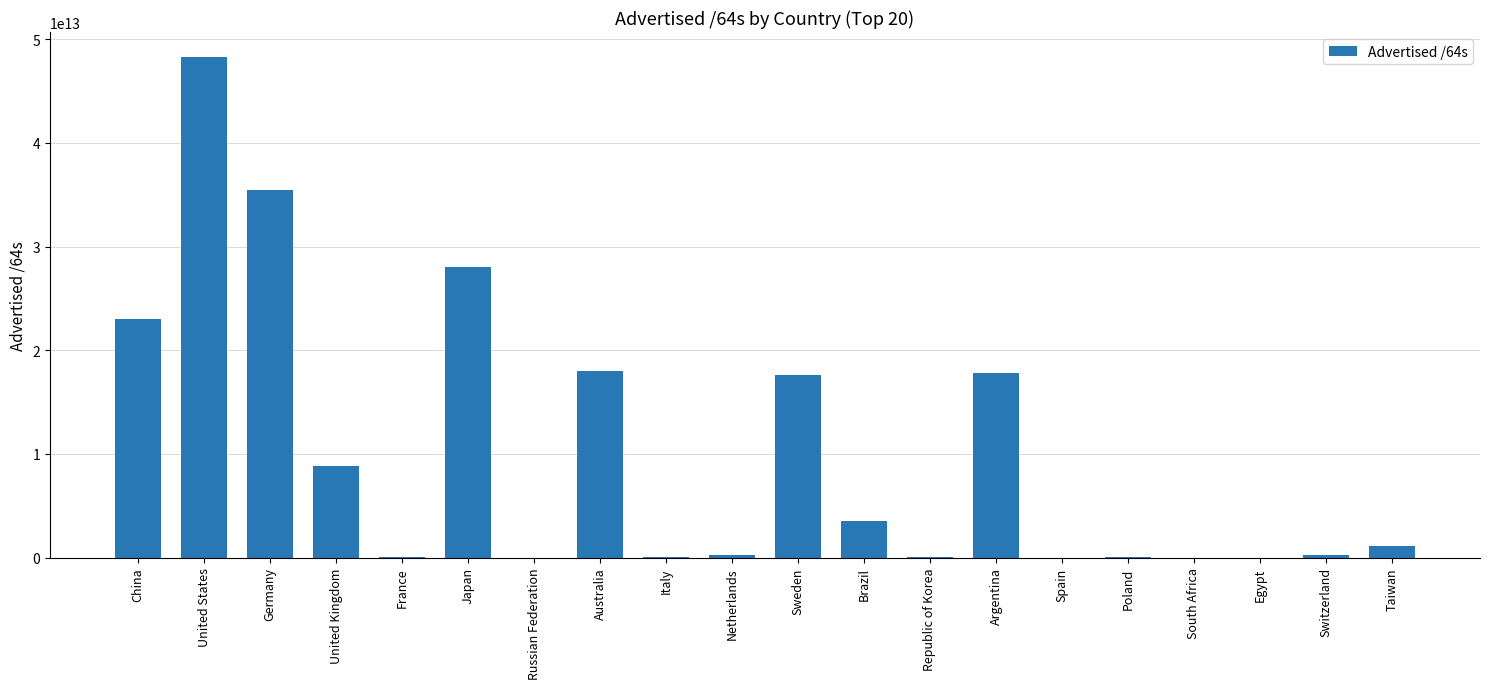

Which category has the highest value across all series?

United States